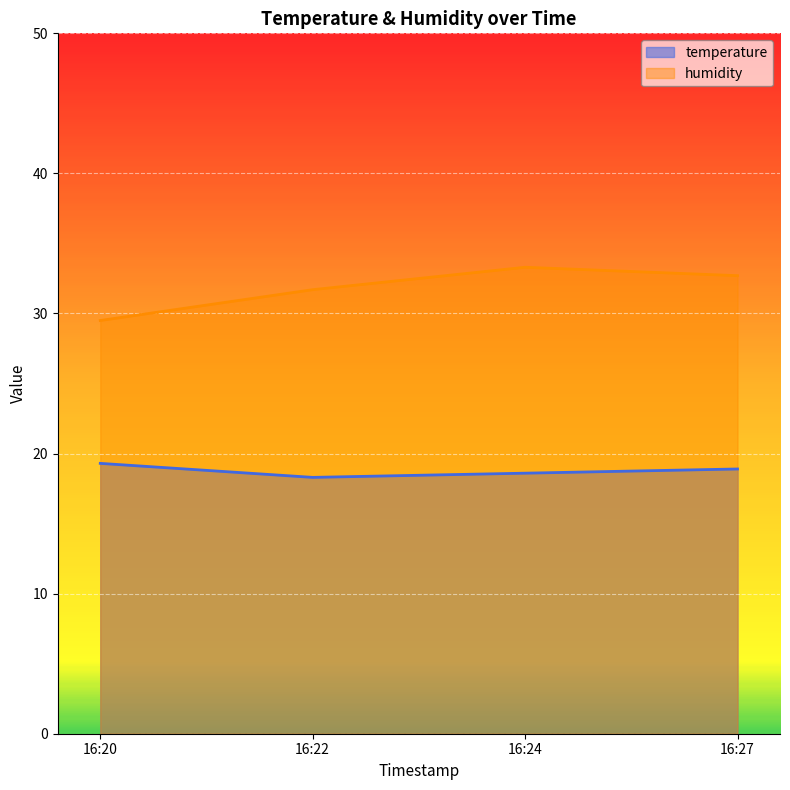

Which series has the widest spread of values?

humidity